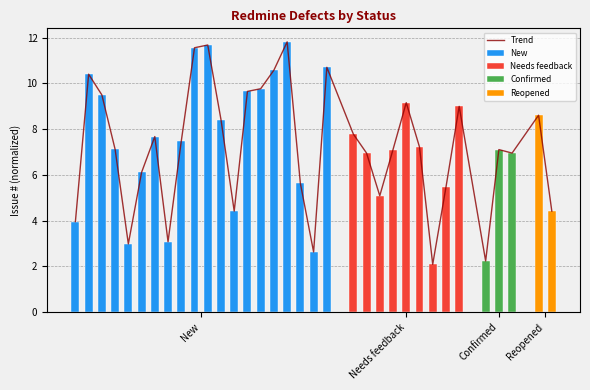

How many bars are there in total?

34